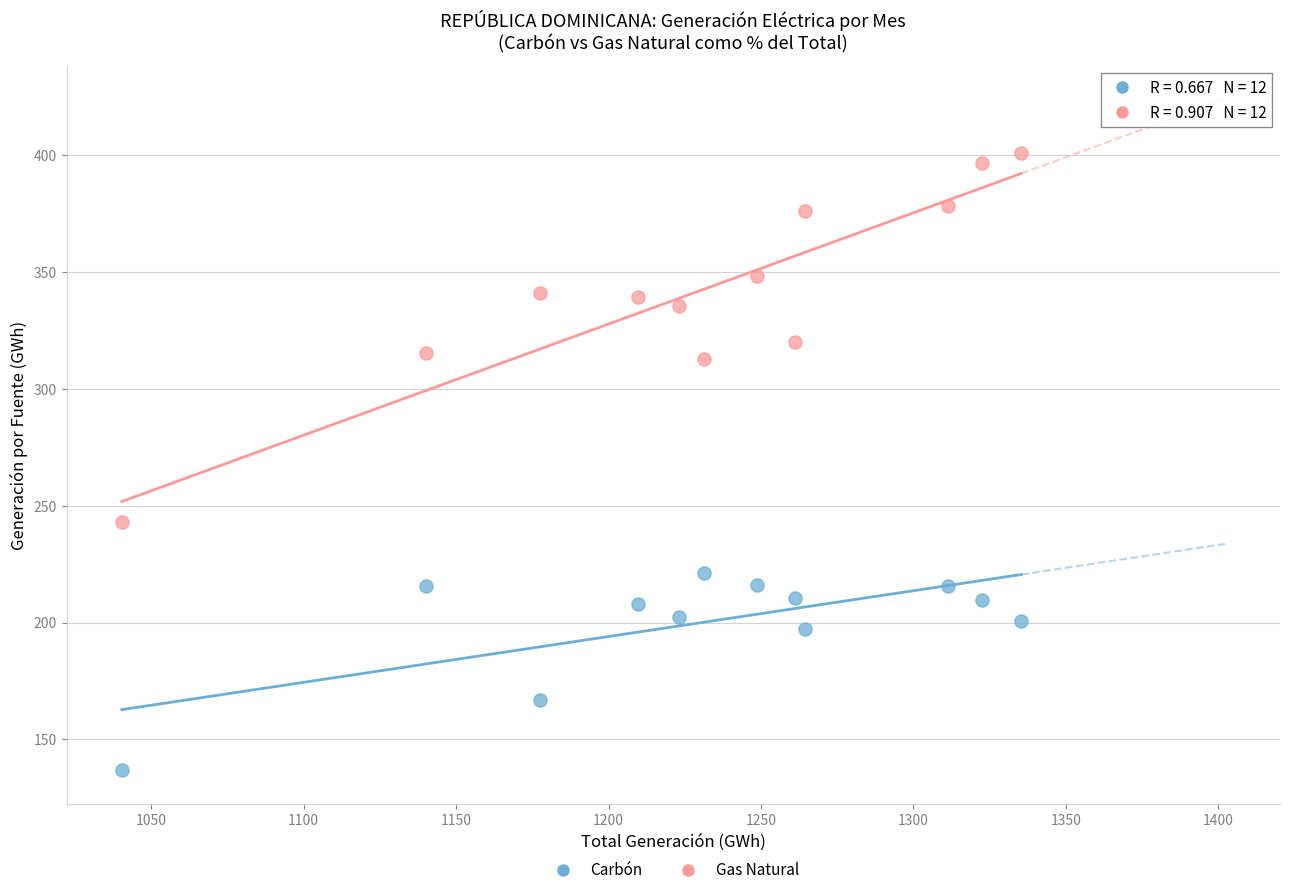

Which series contains the highest Y value?

Gas Natural